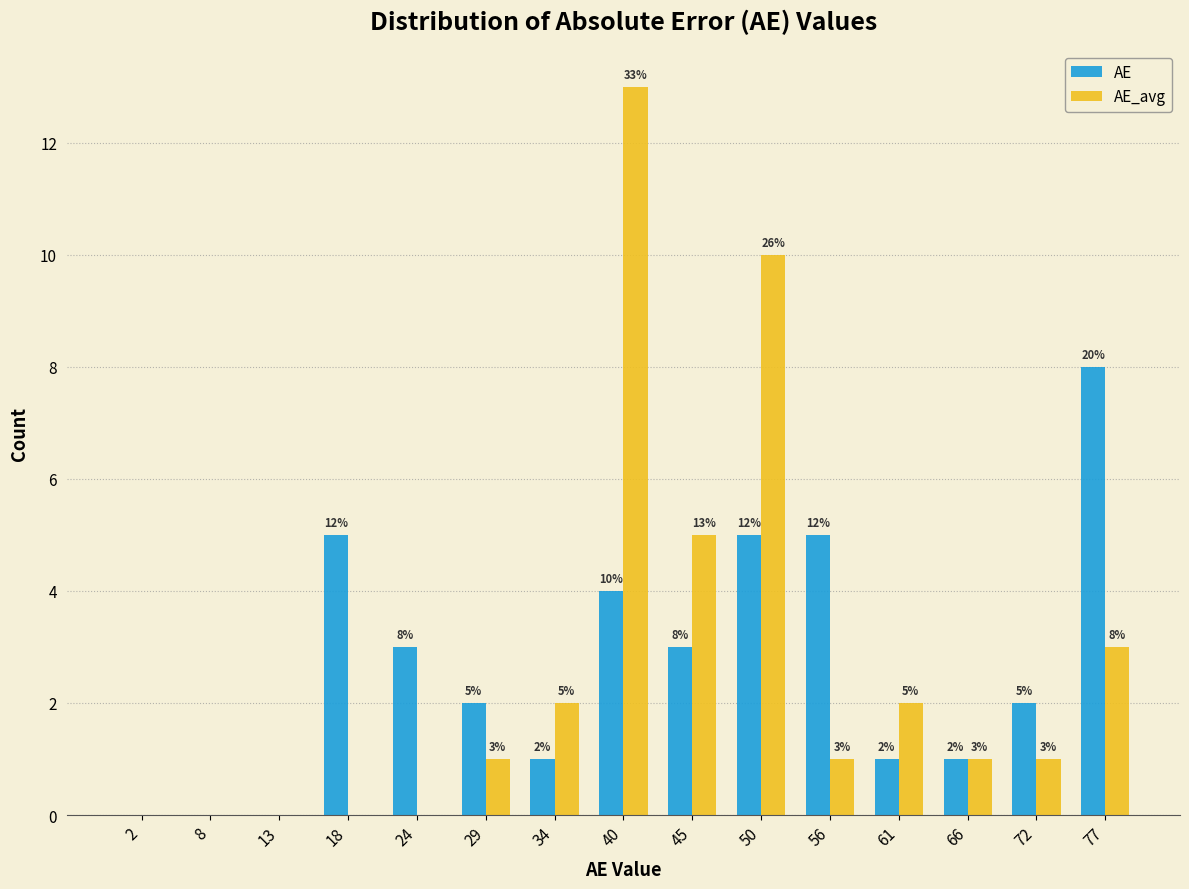

In the AE_avg series, which range on the x-axis has the tallest bar?

37 to 43